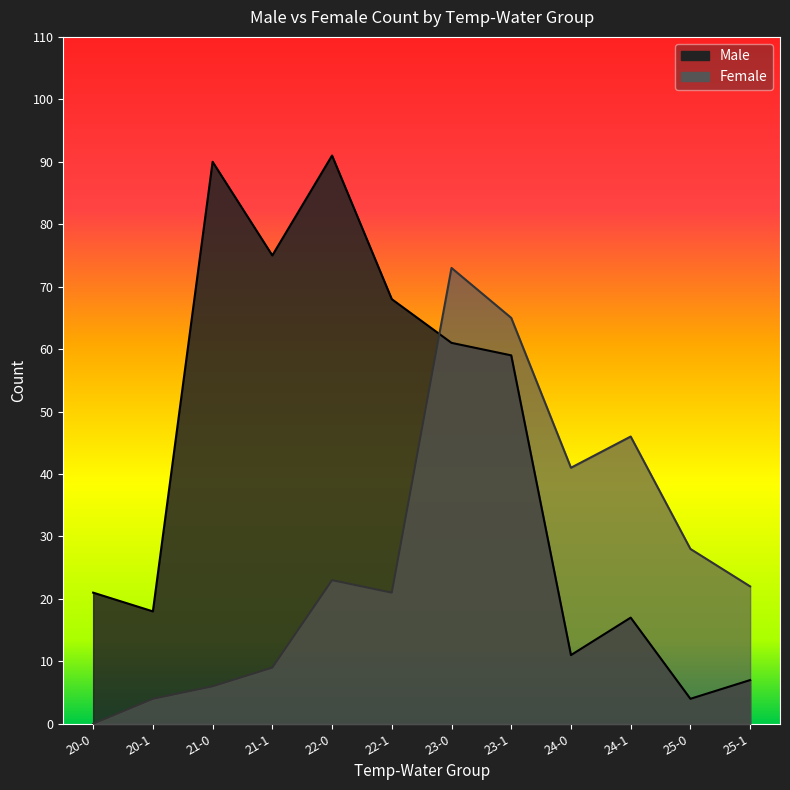

At 21-1, list the series in order from smallest to largest.

Female, Male